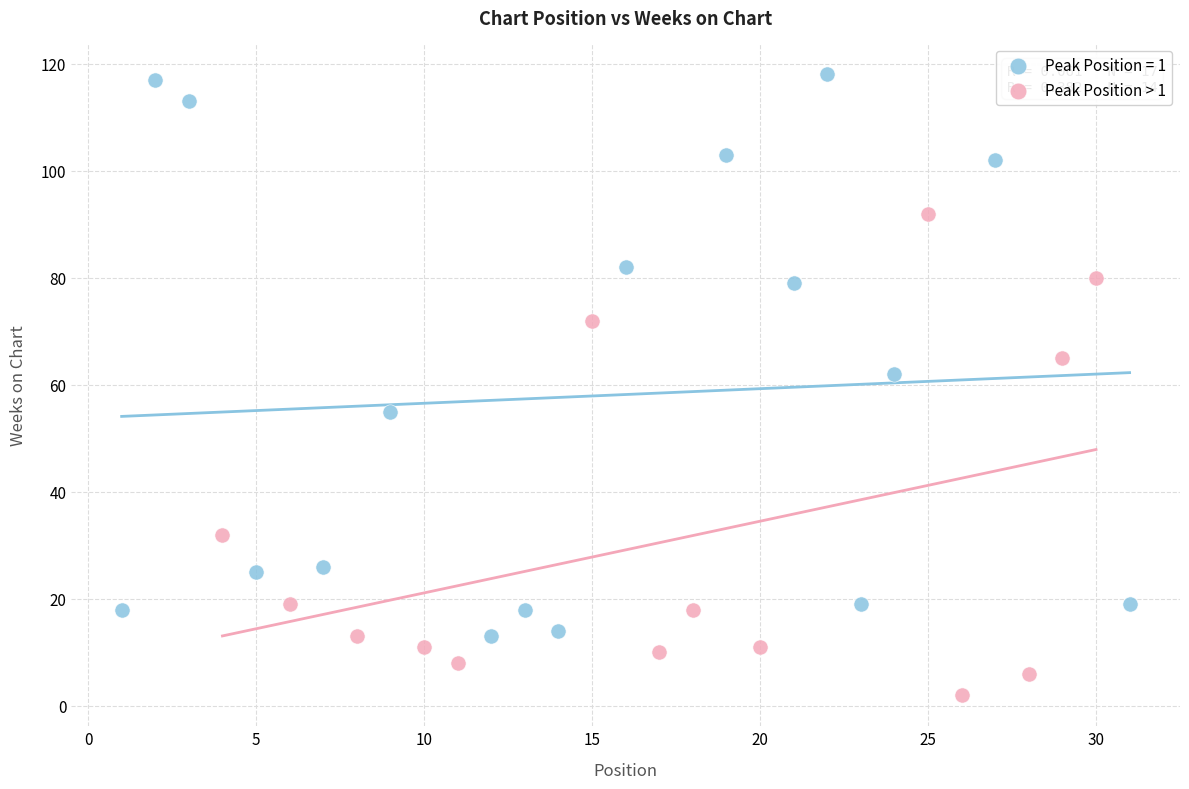

Which series reaches the maximum Y coordinate?

Peak Position = 1